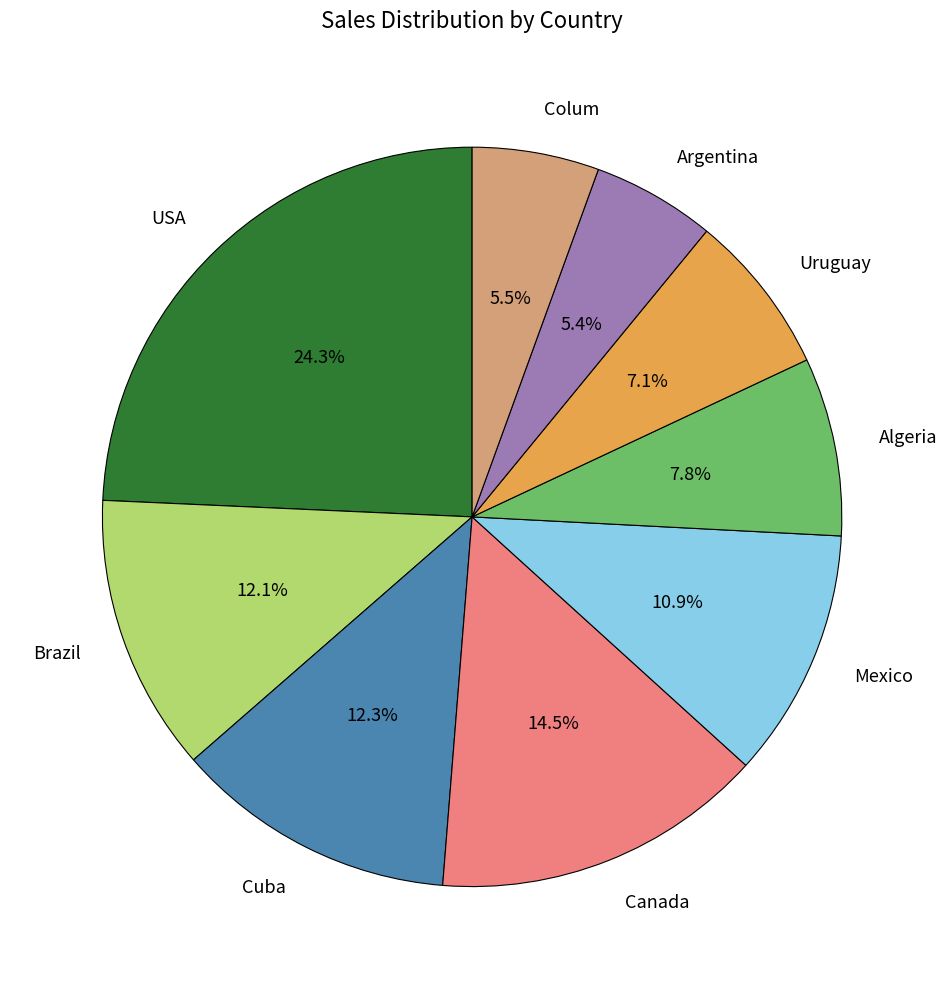

What is the ratio of the value at USA to the value at Mexico?

2.2